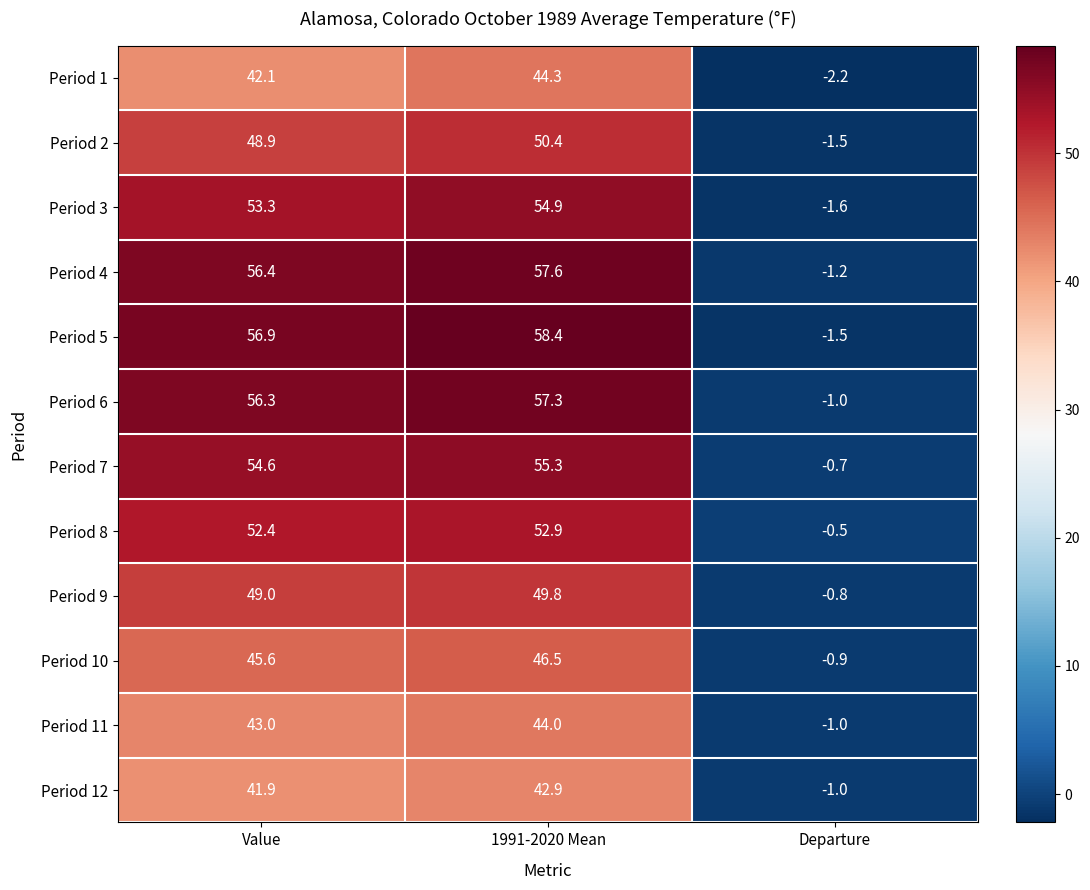

What is the difference between the highest and lowest values at Value?

15.0